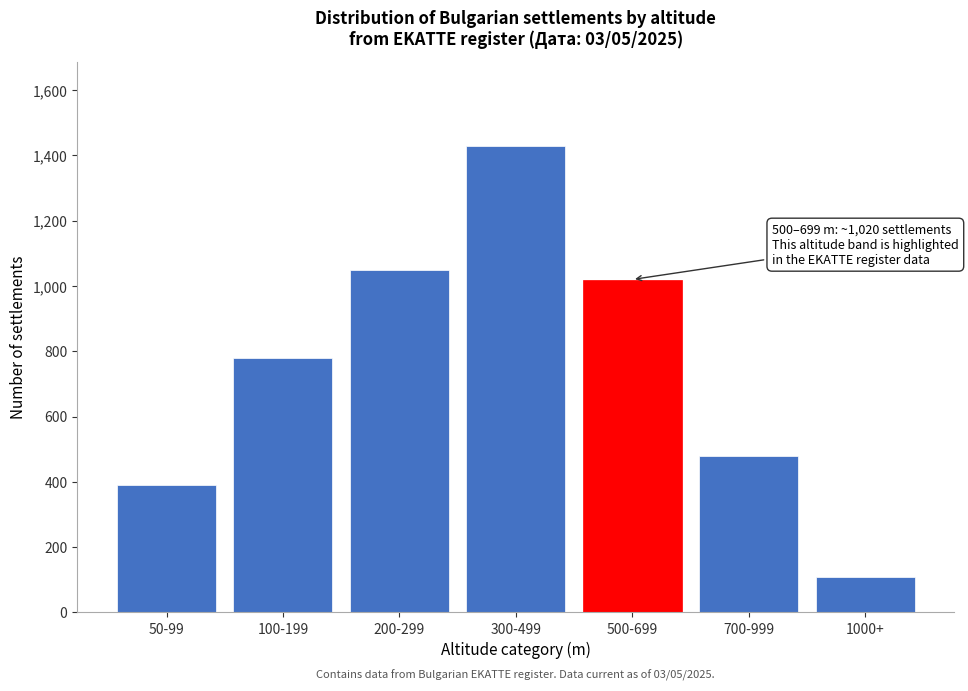

Reading left to right, what are all the values shown in this chart?

50-99=390	100-199=780	200-299=1050	300-499=1430	500-699=1020	700-999=480	1000+=109